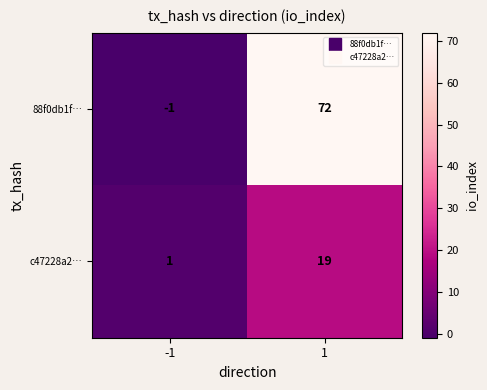

At which category is the sum across all series the highest?

1